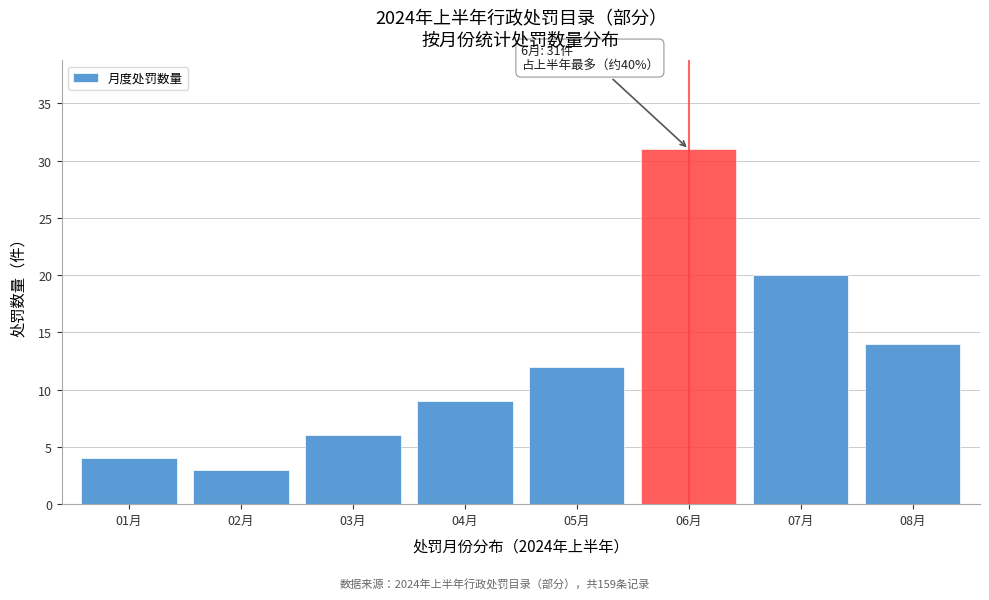

Reading left to right, extract all data points from this chart.

01月=4	02月=3	03月=6	04月=9	05月=12	06月=31	07月=20	08月=14